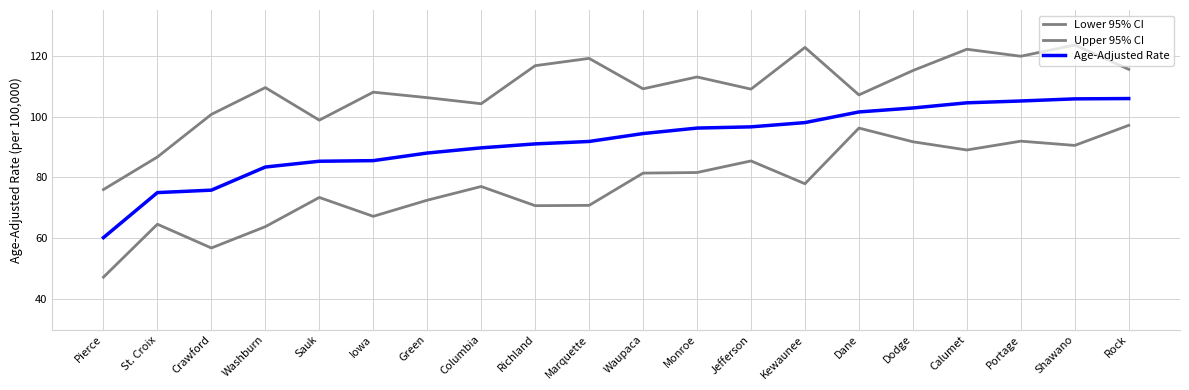

How many lines are shown in the chart?

3